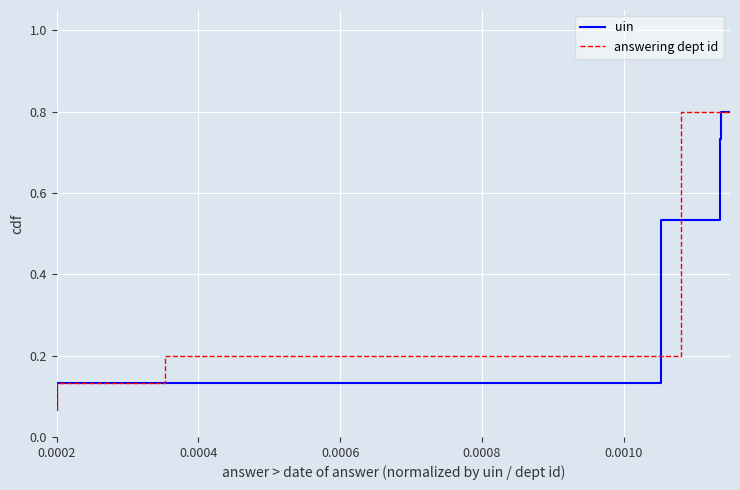

Does the chart display data point markers on the line(s)?

No